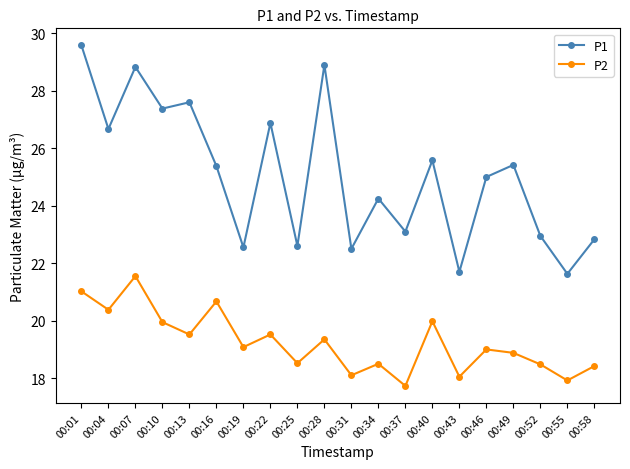

What is the sum of all P2 values?

384.6